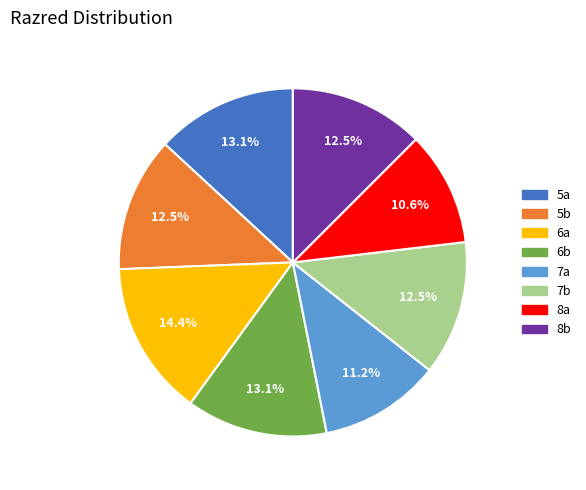

Does any single category account for the majority?

No